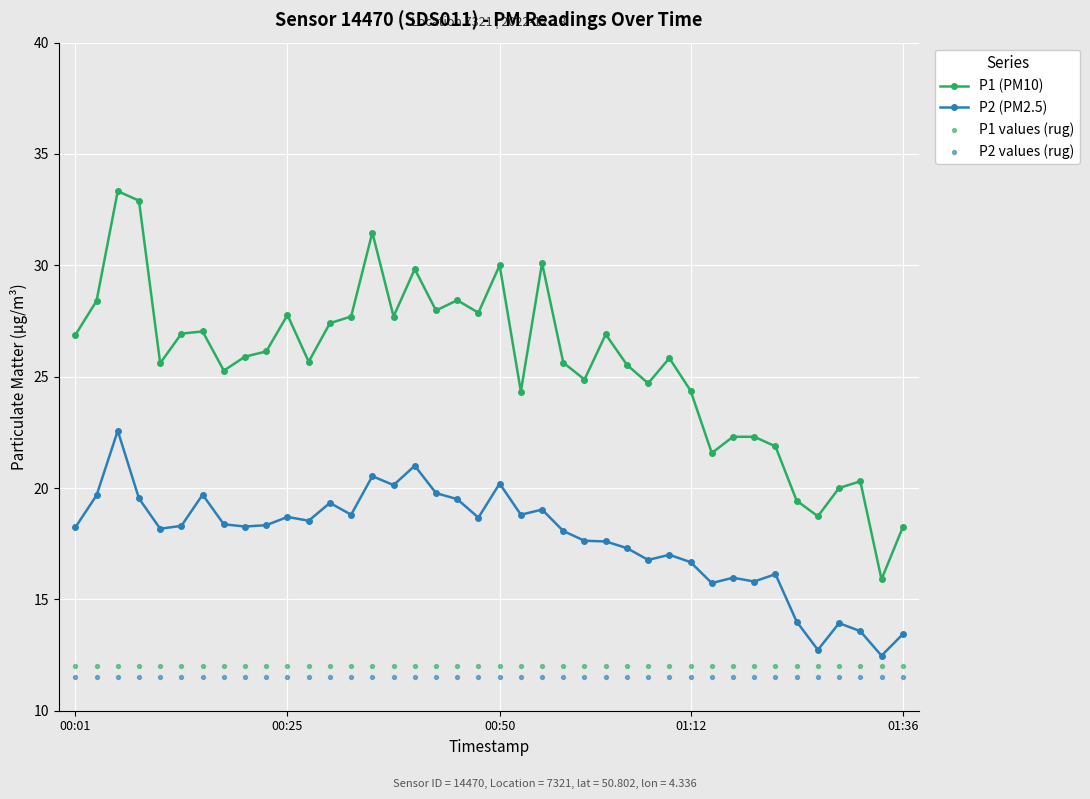

True or false: P1 (PM10) and P2 (PM2.5) intersect in this chart.

False